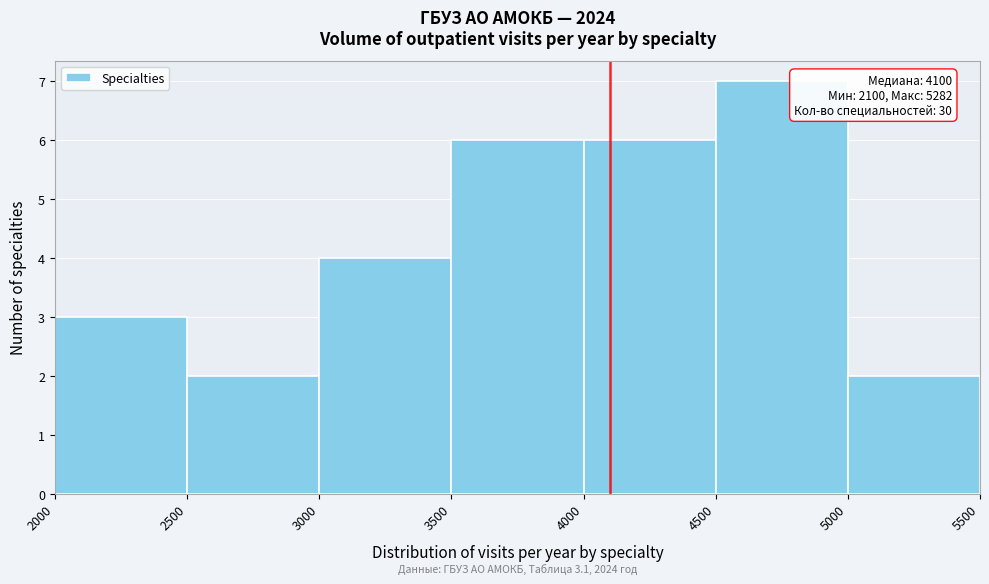

Which range on the x-axis has the tallest bar?

4500 to 5000